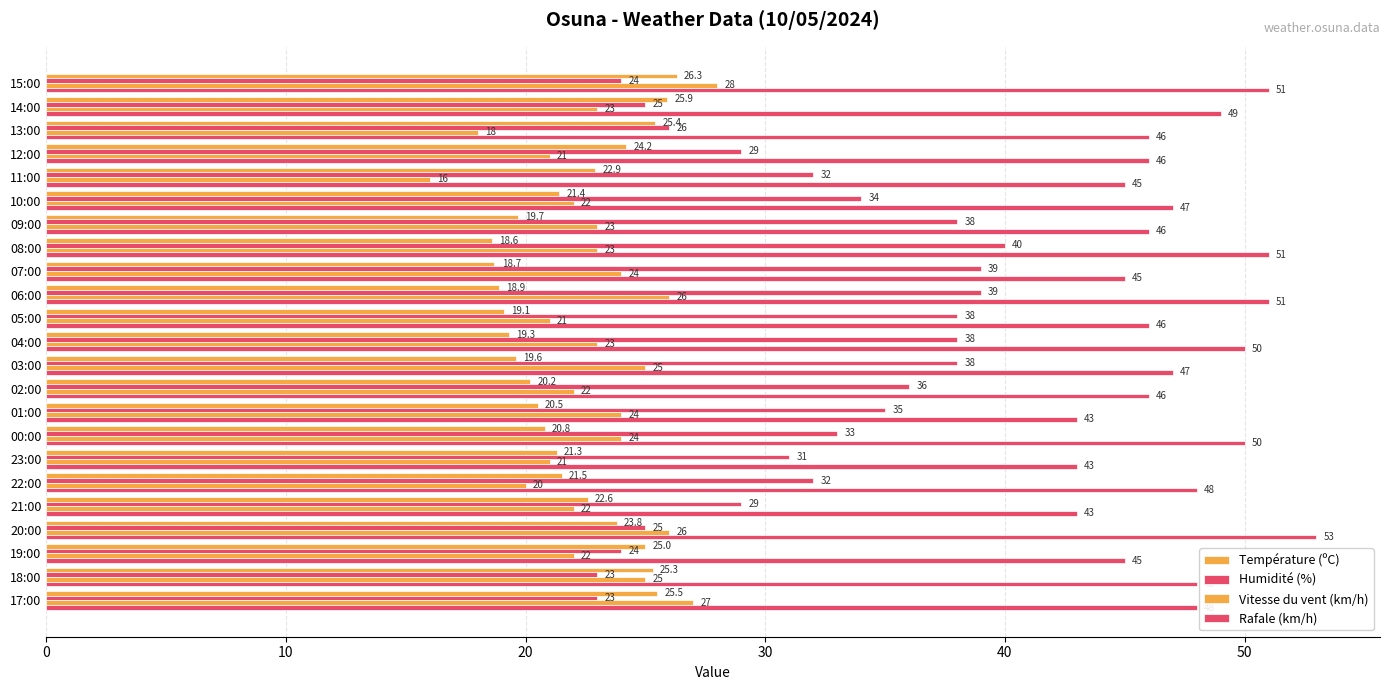

What is the value of the Vitesse du vent (km/h) bar at the 22nd from the left?

25.0